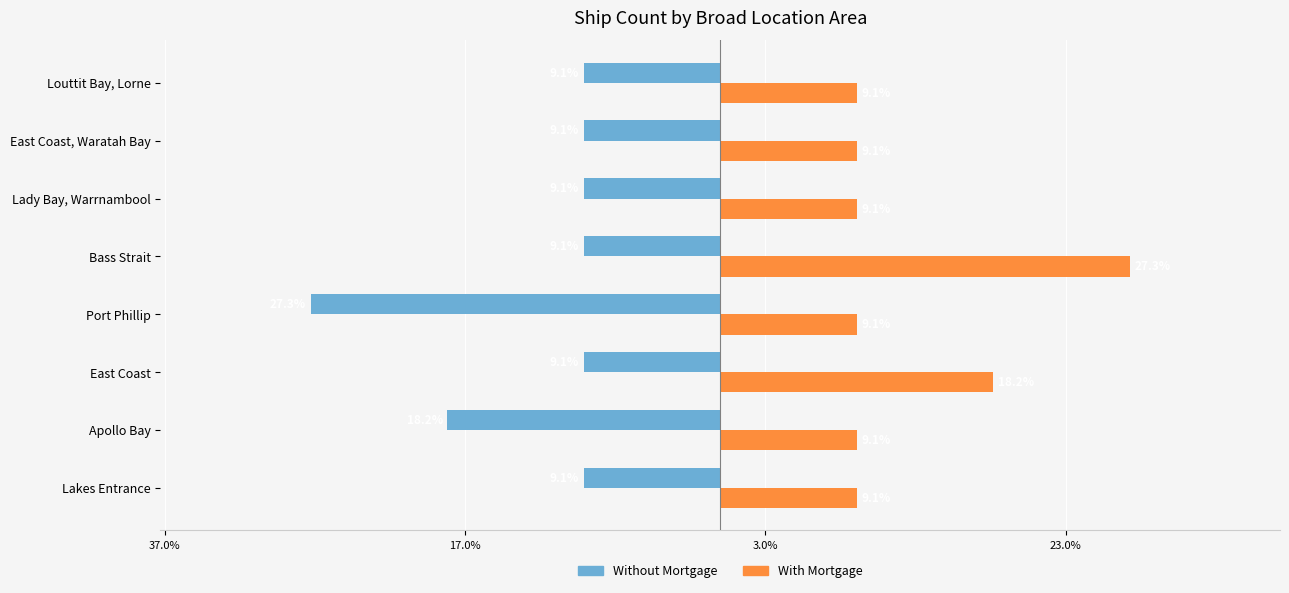

What are all the series names shown in the legend?

Without Mortgage, With Mortgage